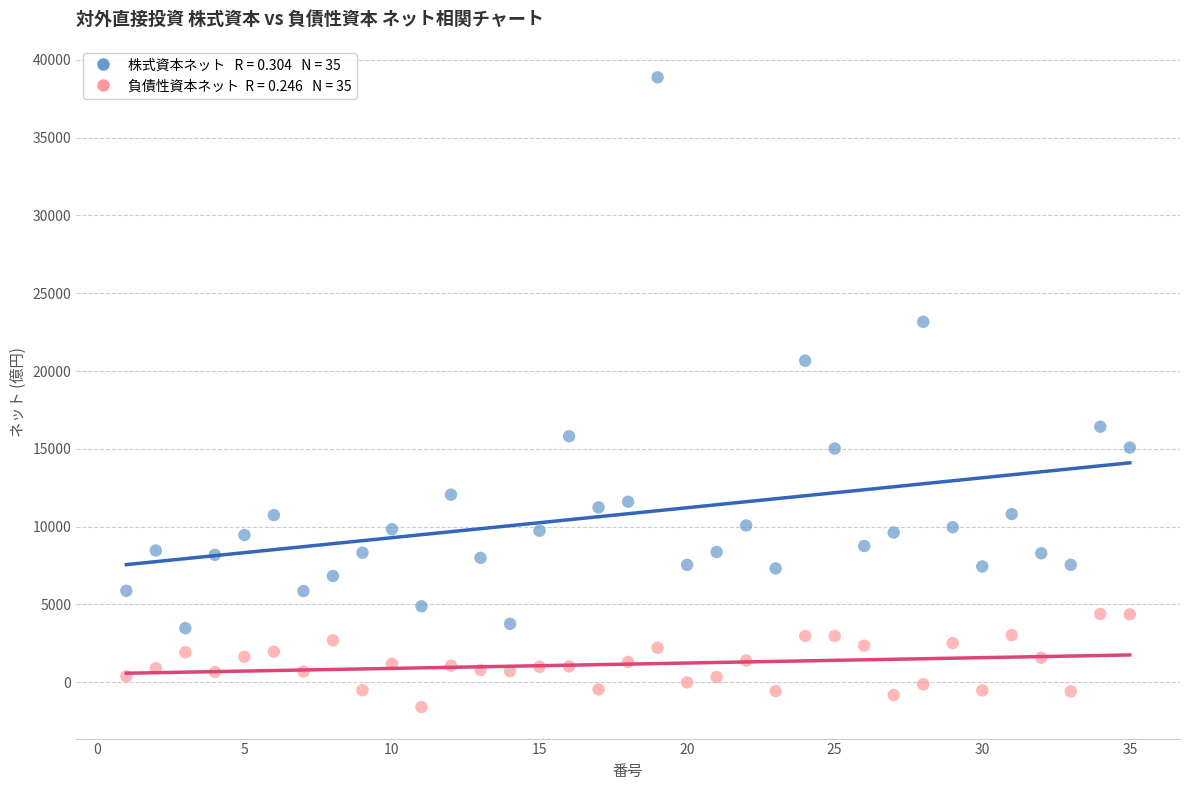

Across all data points, what is the range of Y values (max minus min)?

40465